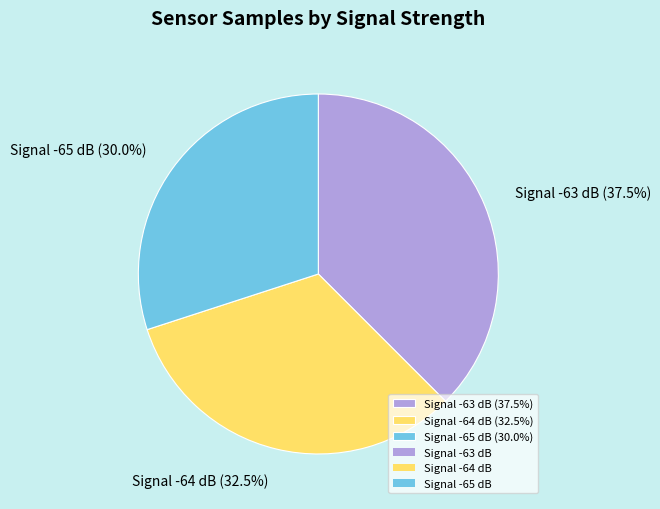

How many segments does this pie chart have?

3